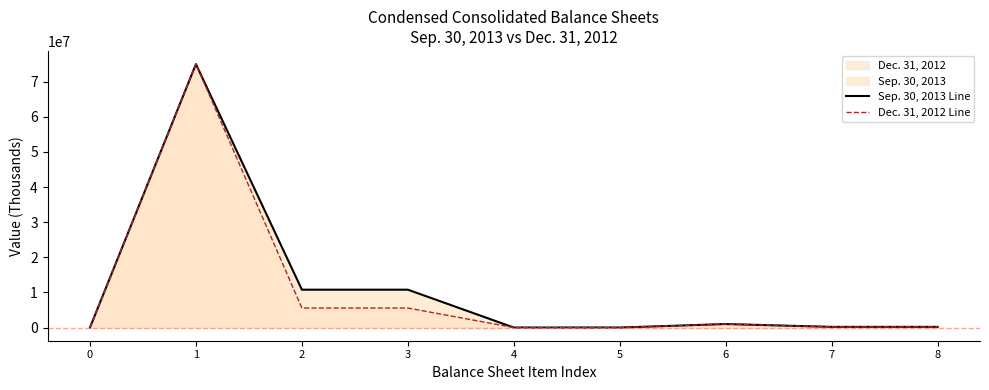

How many lines are shown in the chart?

2